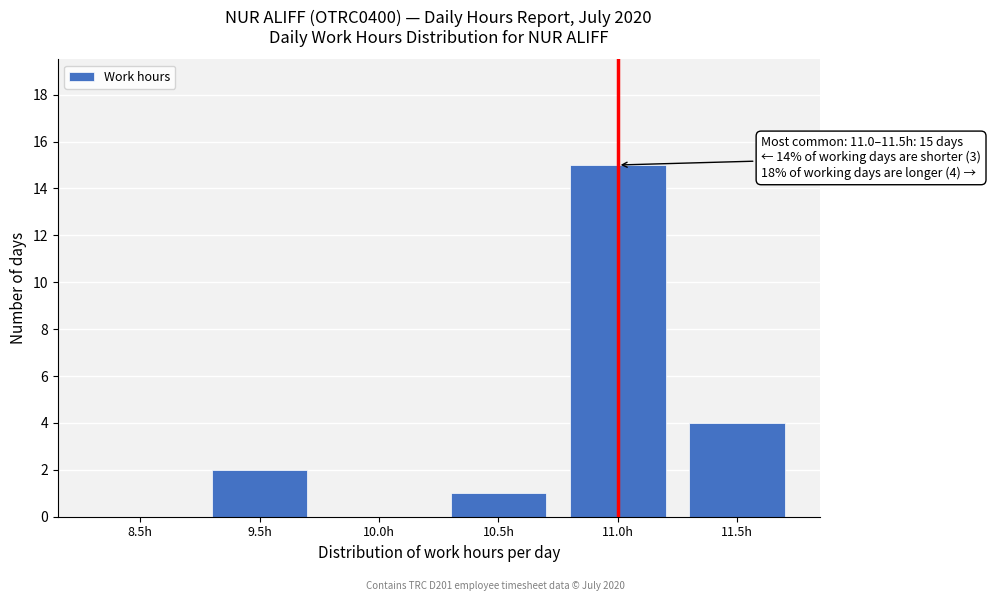

Reading right to left, list all the values displayed in this chart.

11.5h=4	11.0h=15	10.5h=1	10.0h=0	9.5h=2	8.5h=0